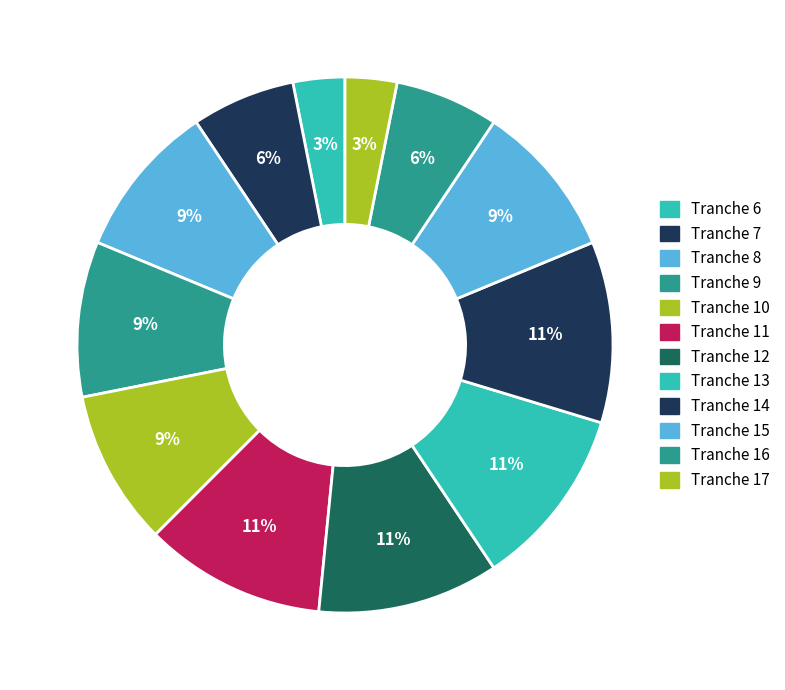

Count the number of slices in the pie.

12